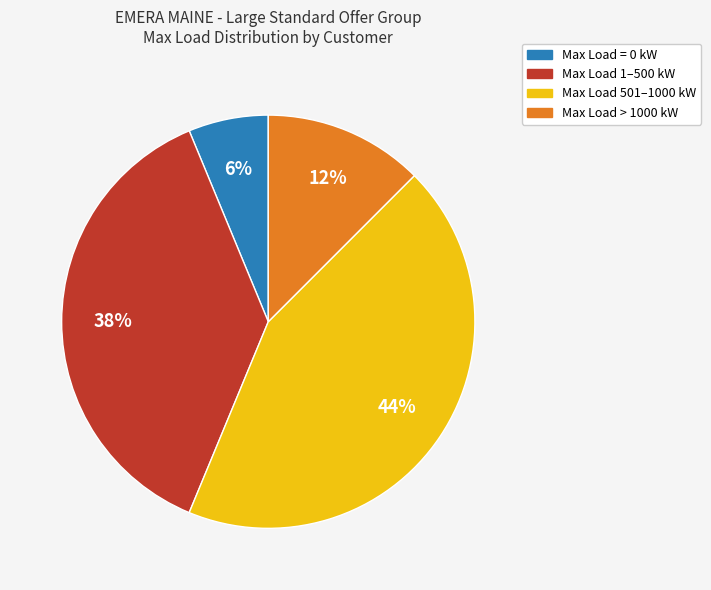

Is there any slice that represents more than half of the pie?

No